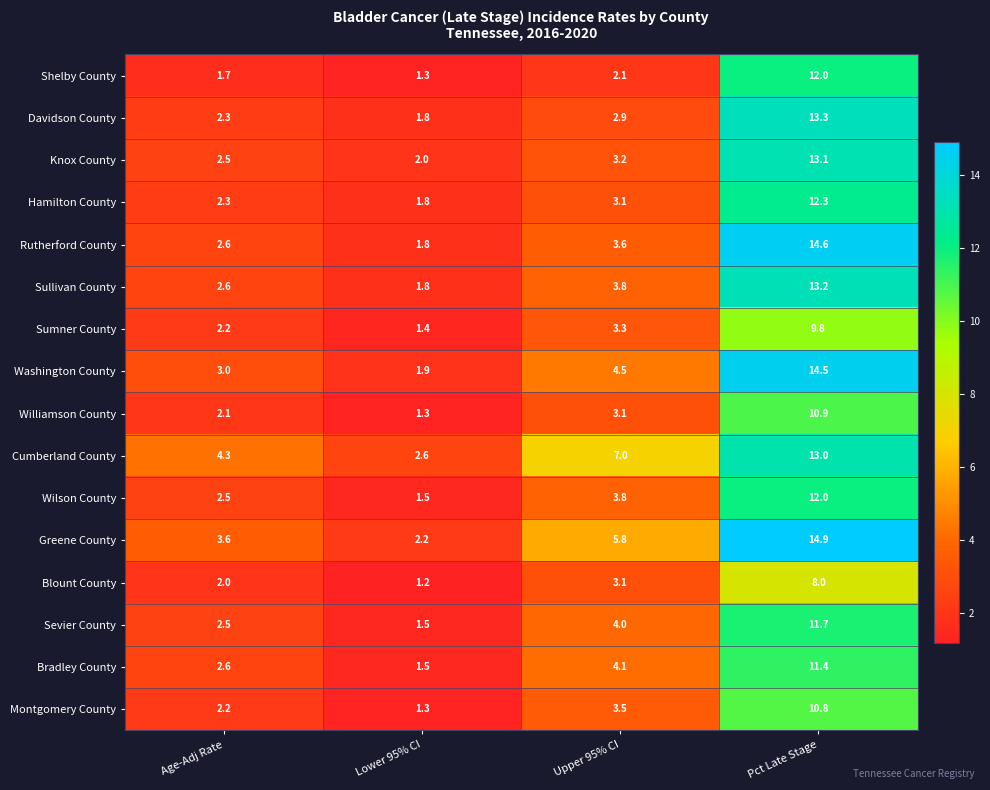

List the labels in order of Montgomery County value, smallest first.

Lower 95% CI, Age-Adj Rate, Upper 95% CI, Pct Late Stage